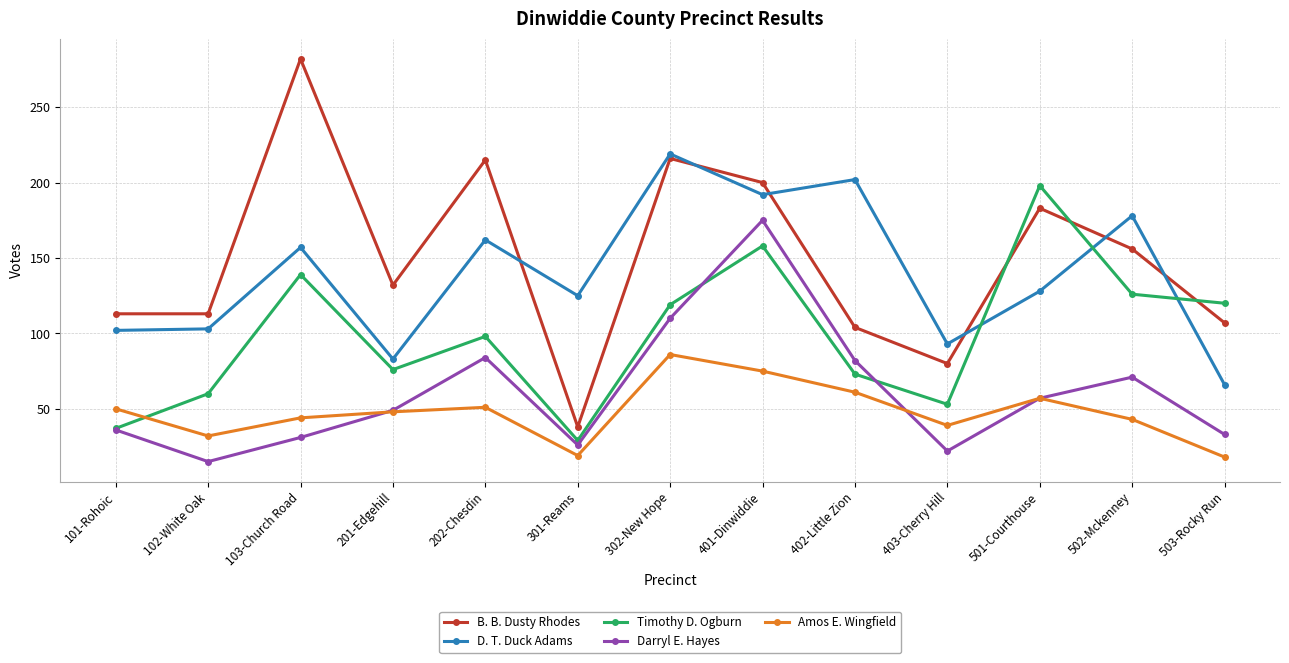

What position from the left is 102-White Oak?

2